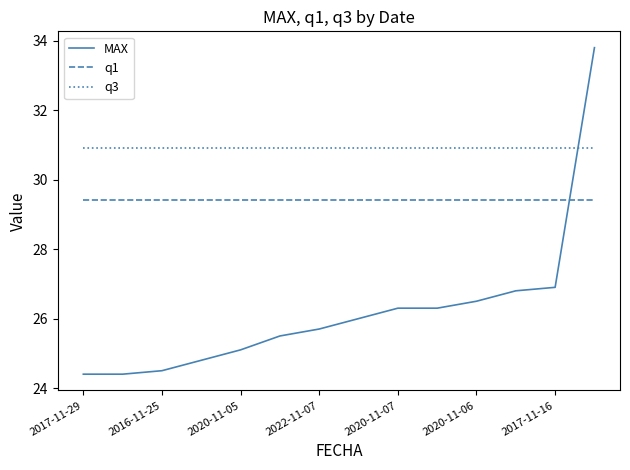

What is the minimum value shown in the chart?

24.4